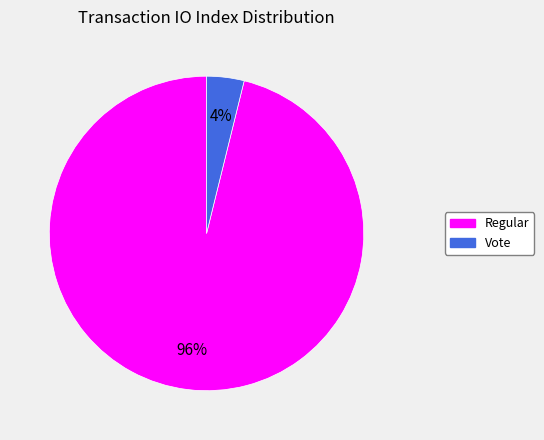

Rank the categories by value from lowest to highest.

Vote, Regular